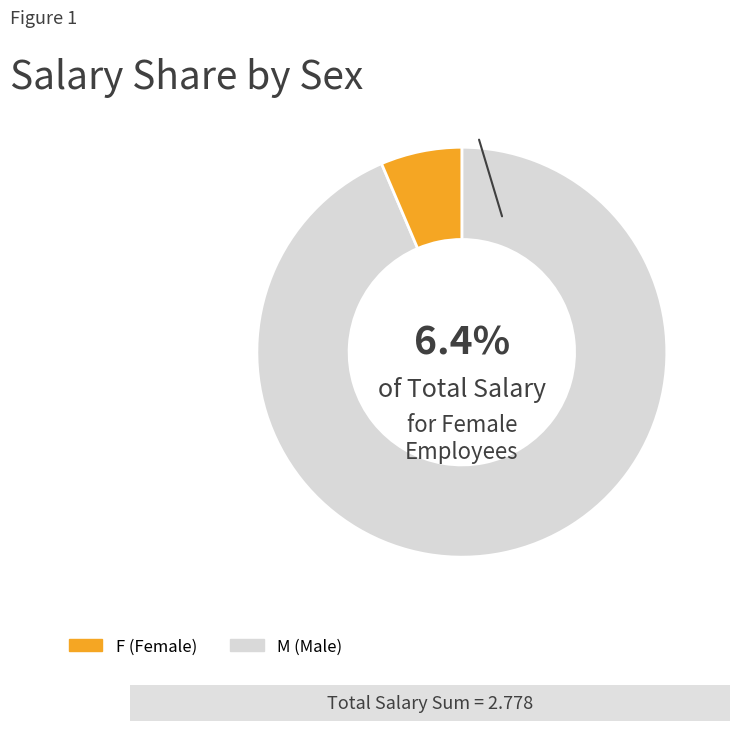

To the nearest percent, what is the combined percentage of M and F?

100%